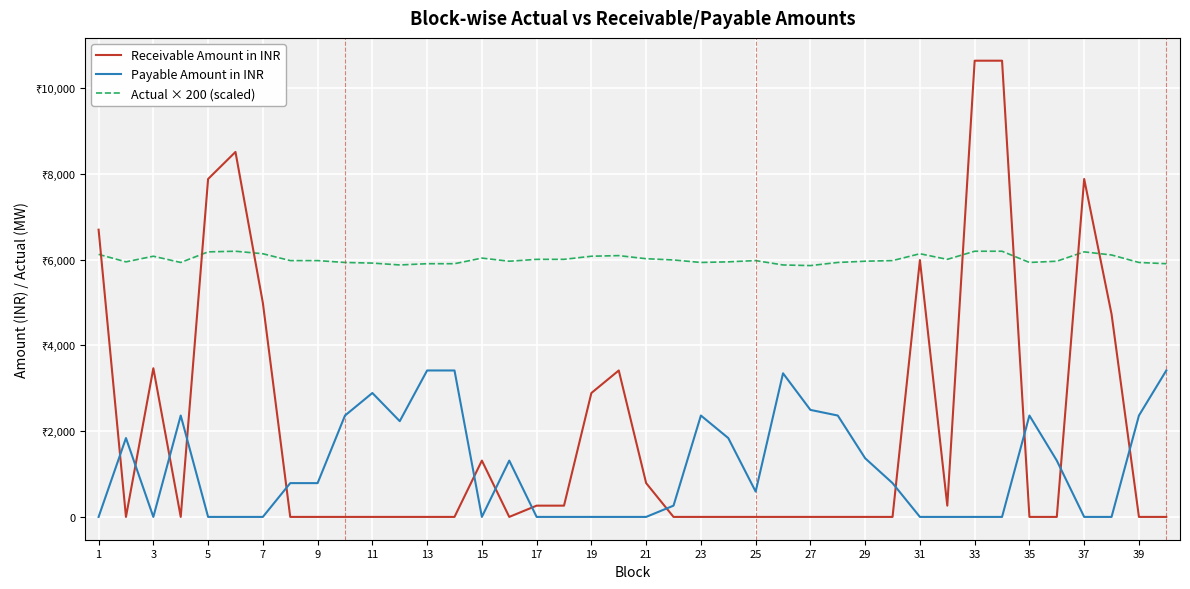

Does the chart display data point markers on the line(s)?

No